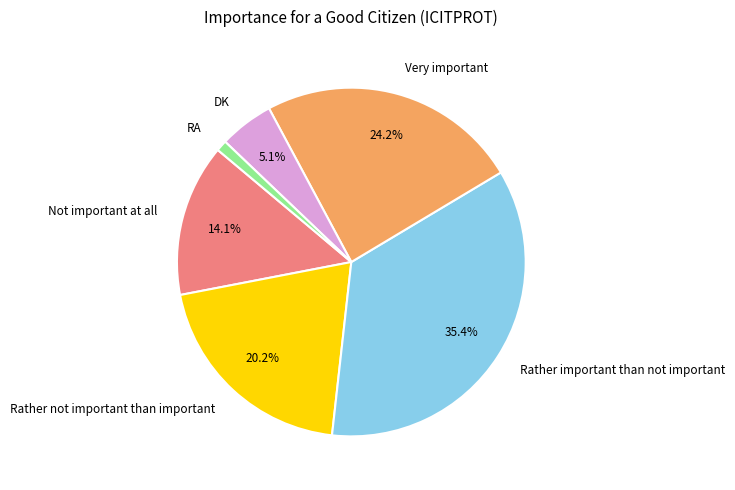

How many segments does this pie chart have?

6